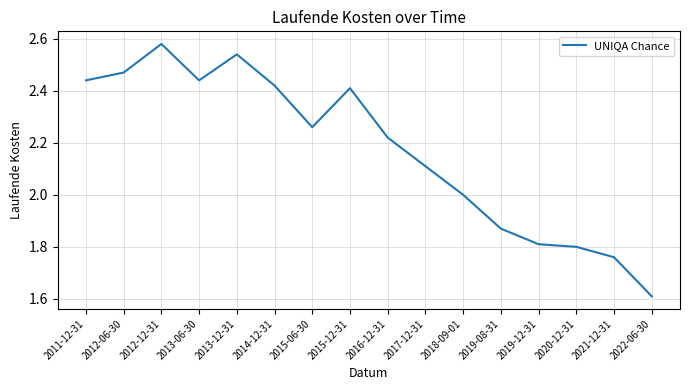

The chart shows a value of 0.7 at 2018-09-01. True or false?

False